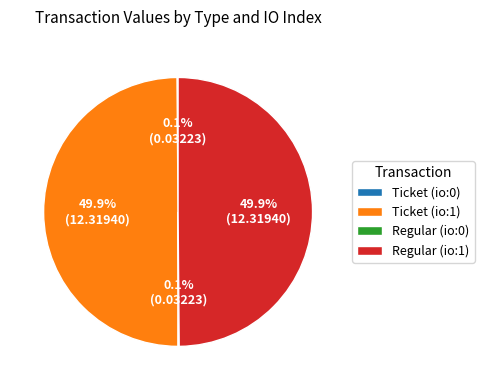

How much of the chart is everything except Regular (io:1)?

50.1%